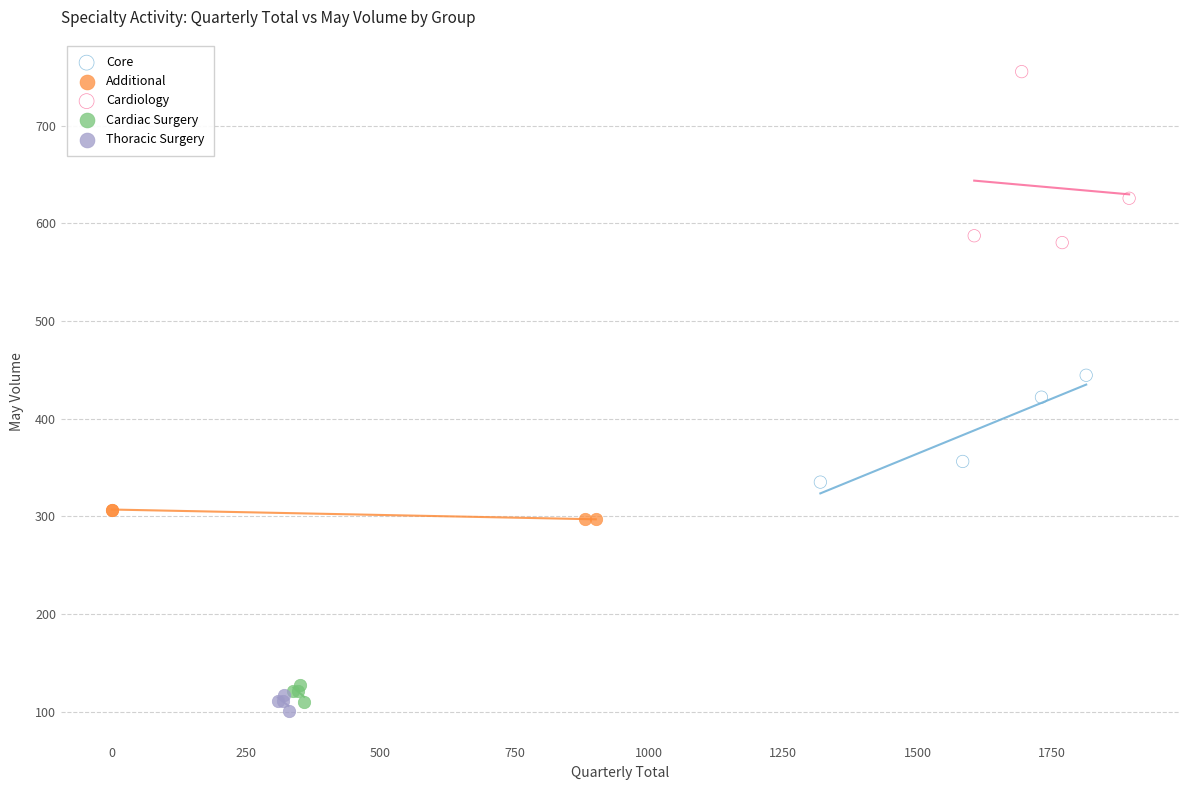

Which series reaches the maximum Y coordinate?

Cardiology